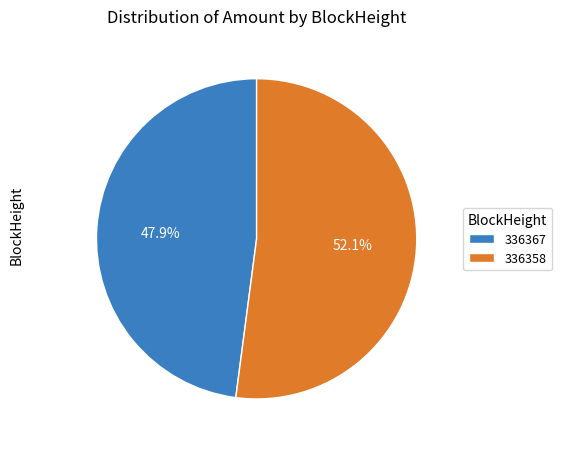

Is it true that 336367 is 13% of the pie?

False